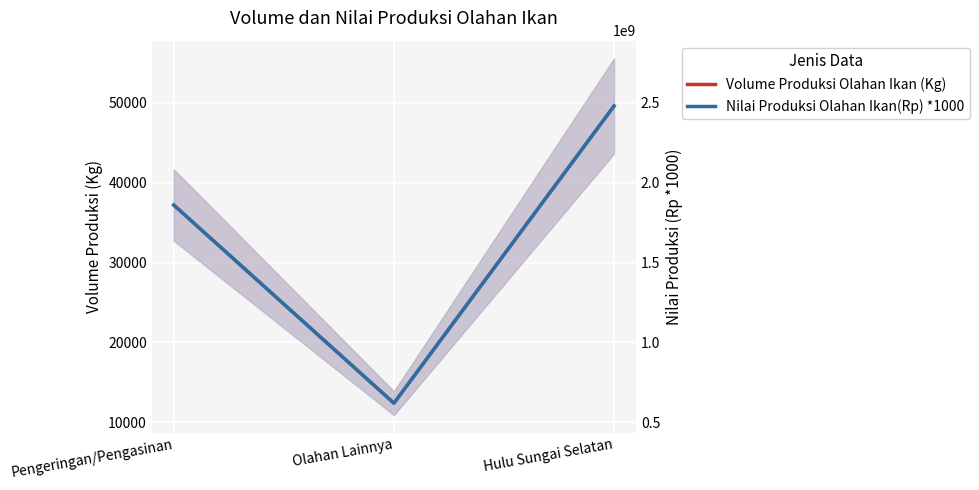

Which series has the largest total across all categories?

Nilai Produksi Olahan Ikan(Rp) *1000